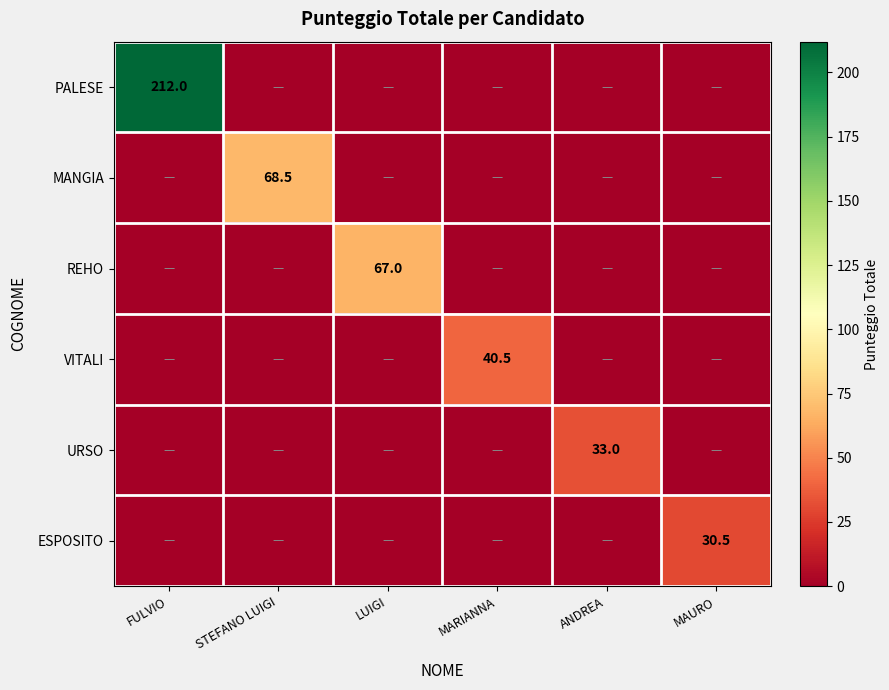

The value of VITALI at MARIANNA is 8.3. True or false?

False